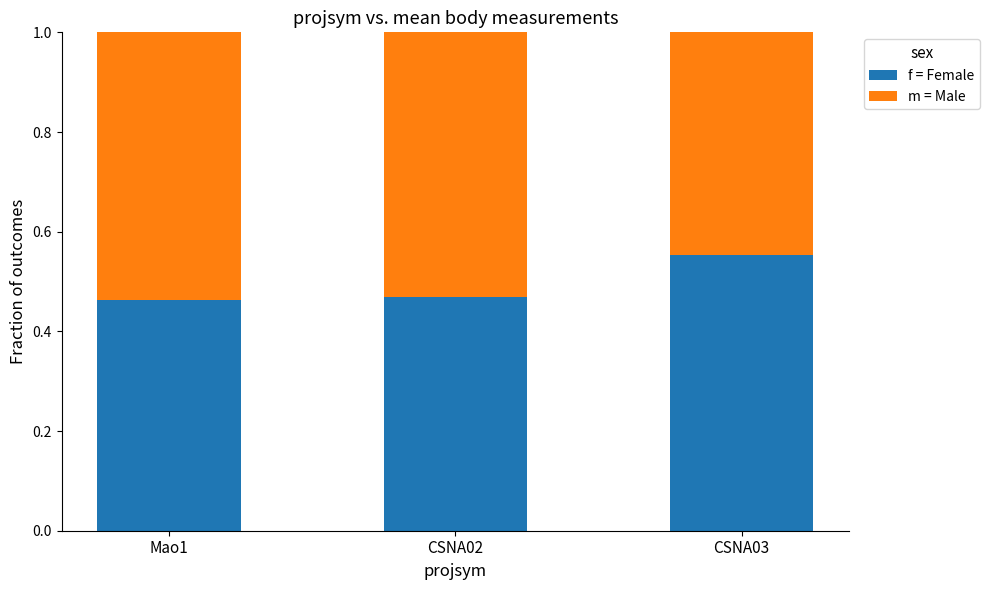

What is the sum of the f = Female values at CSNA03 and Mao1?

1.0